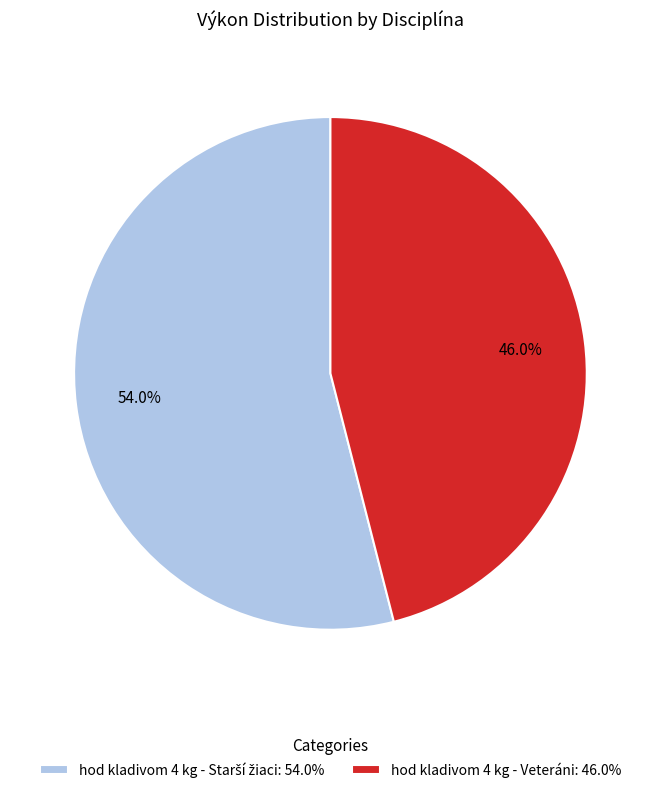

Is there any slice that represents more than half of the pie?

Yes